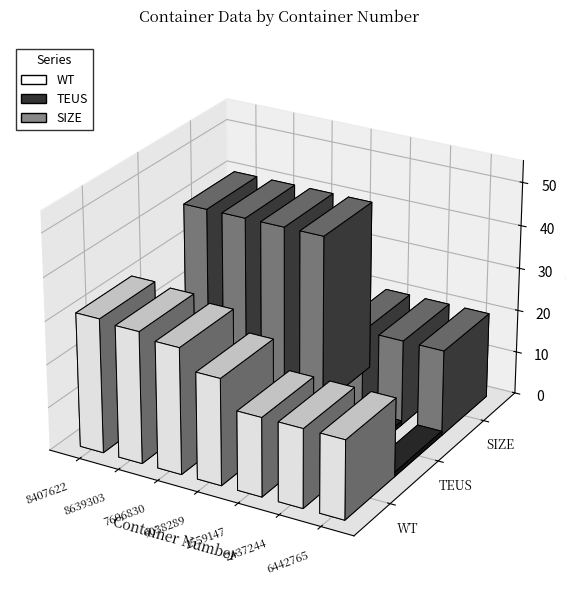

Reading right to left, list all the values displayed in this chart.

WT: 18.3	18.3	18.3	24.7	29.3	30.6	31.2
TEUS: 1.0	1.0	1.0	2.0	2.0	2.0	2.0
SIZE: 20.0	20.0	20.0	40.0	40.0	40.0	40.0